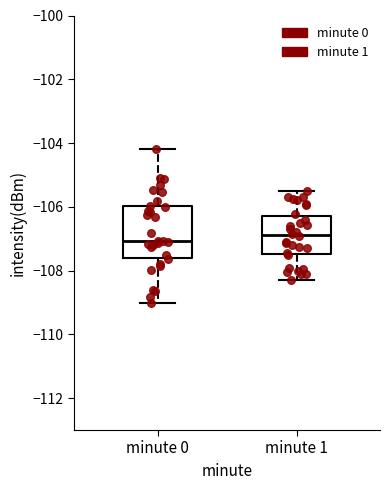

Reading left to right, transcribe this box plot: for each box, give where its median line is, the range the box spans, and where its two whiskers end, as read against the y-axis. The values are not printed on the chart, so give them approximately, as read against the axis.

minute 0: median -107.0, box -107.6 to -106.0, whiskers -109.0 to -104.2
minute 1: median -106.8, box -107.4 to -106.2, whiskers -108.2 to -105.4